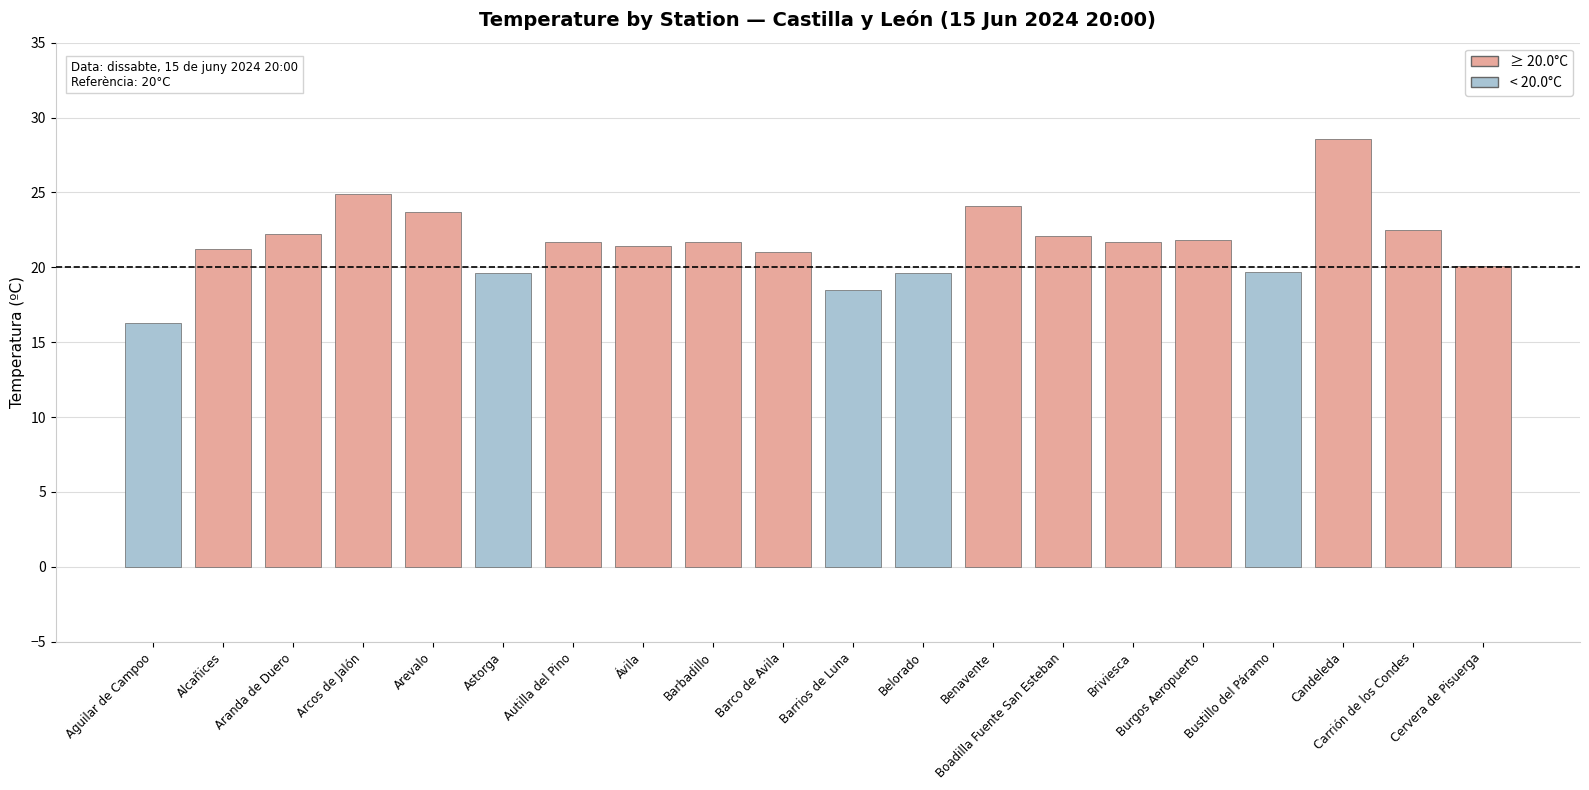

Count the number of categories in the chart.

20